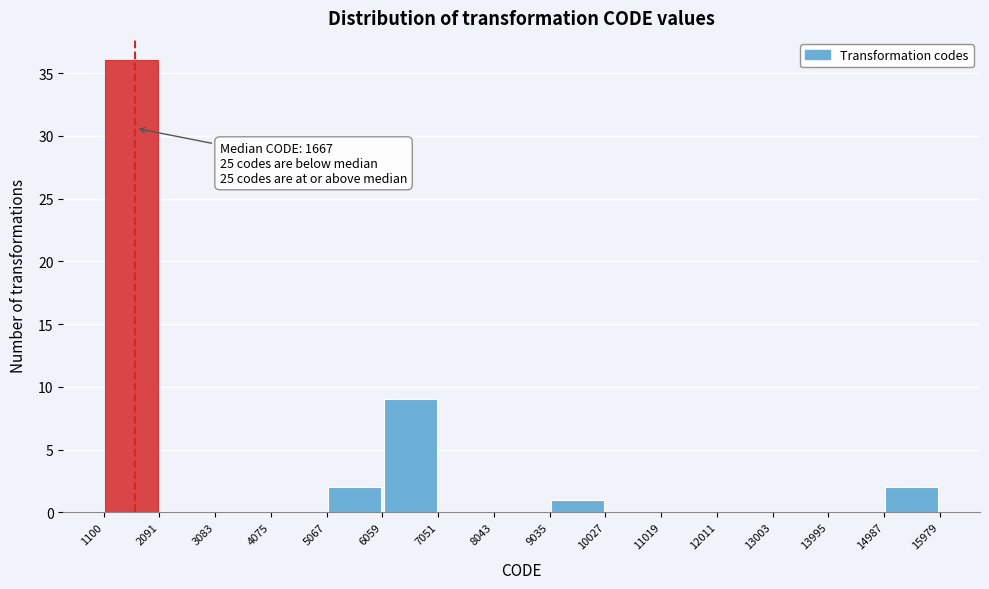

Over which range of the x-axis is the bar tallest?

1100 to 2091